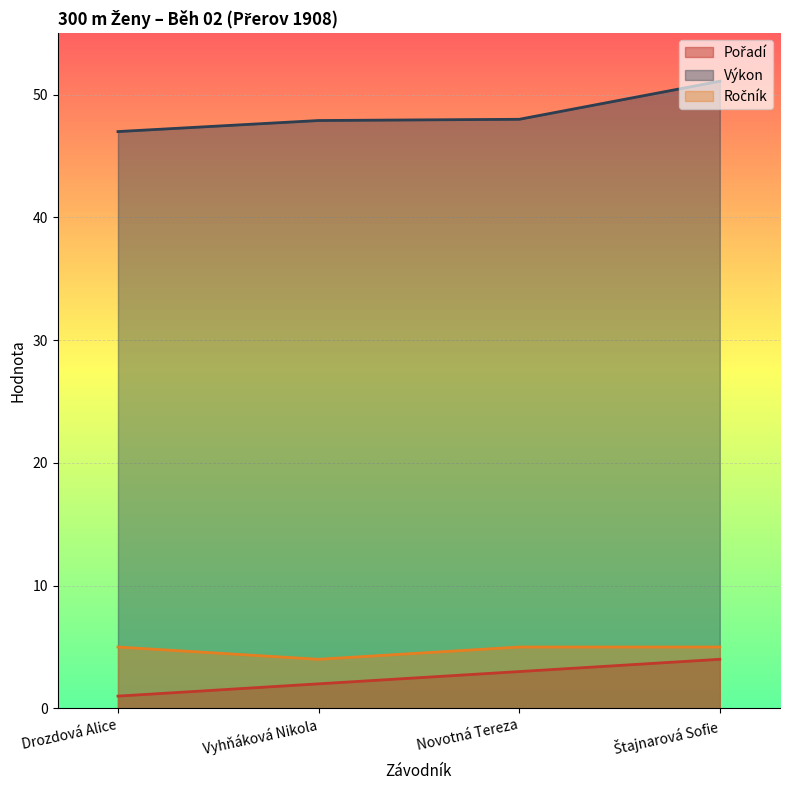

What position from the left is Novotná Tereza?

3